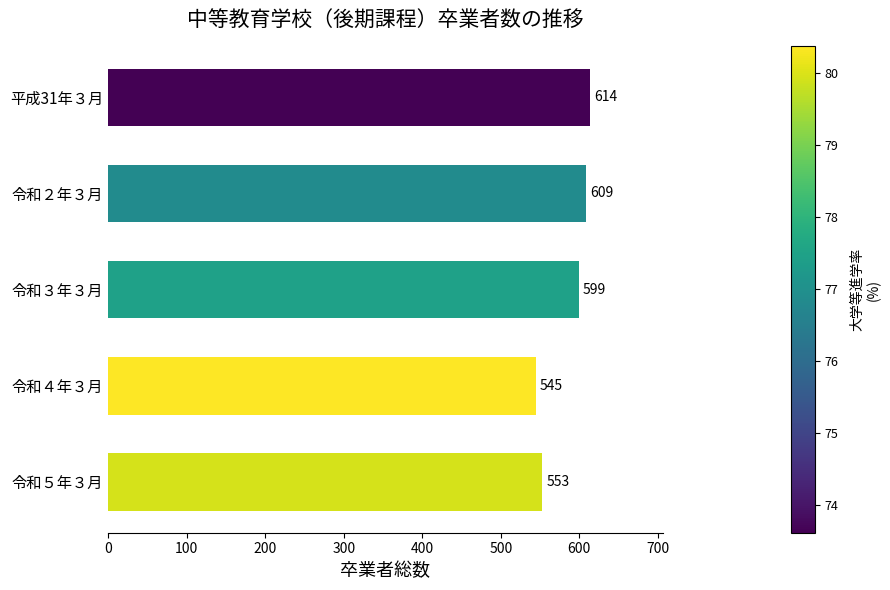

Between 平成31年３月 and 令和２年３月, which is larger?

平成31年３月